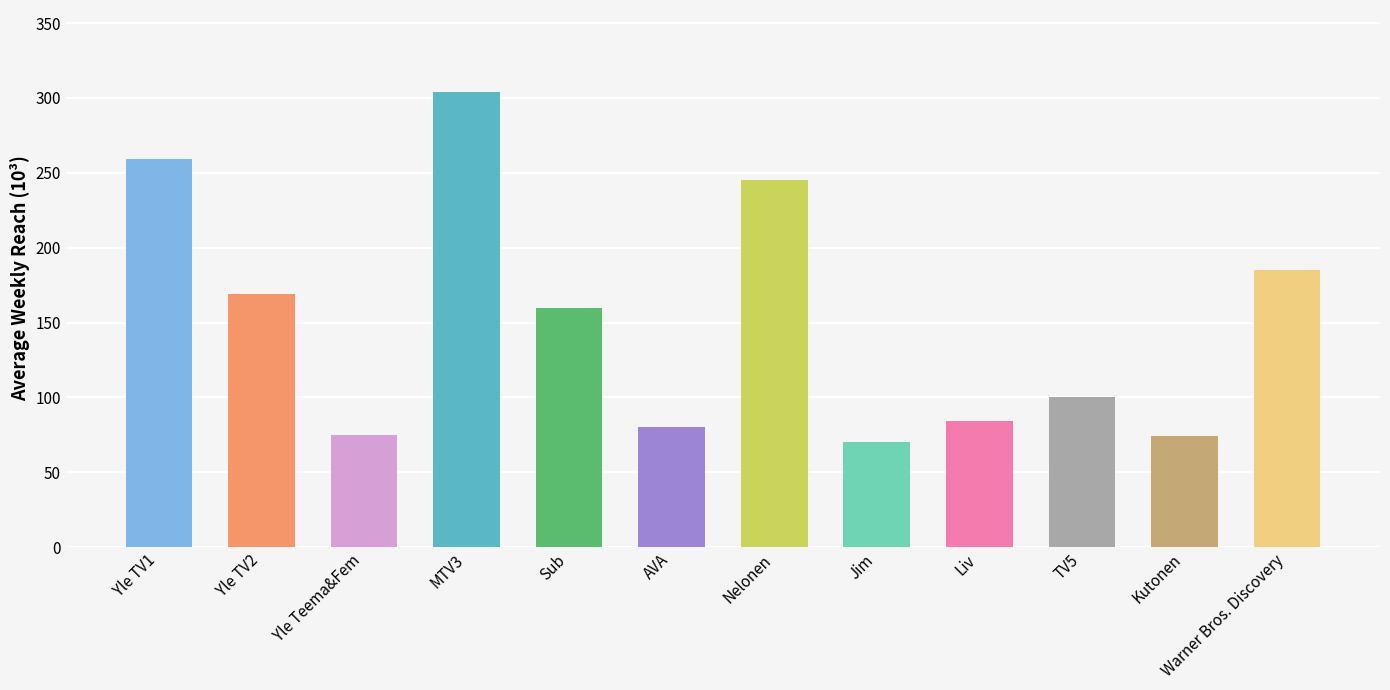

Is it true that the value at Nelonen is 245?

True